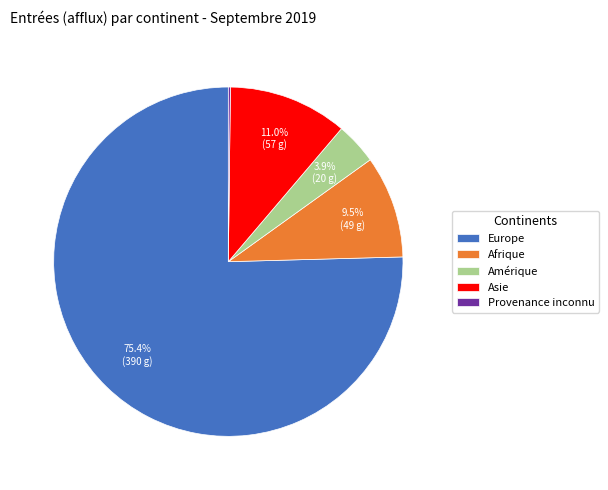

Is Europe the majority of the pie?

Yes